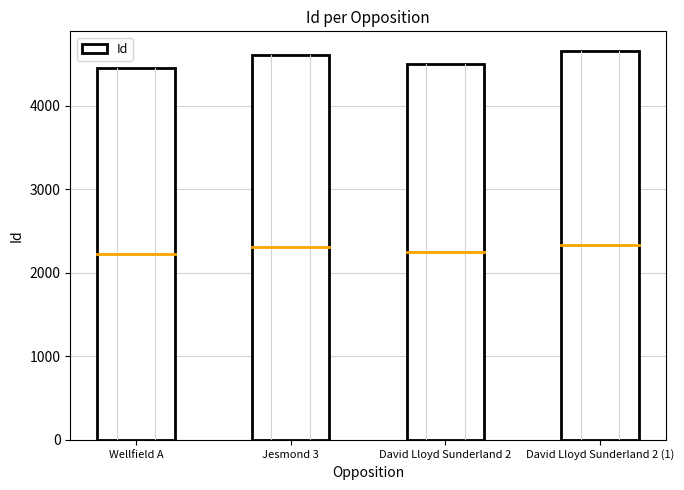

Count the number of categories in the chart.

4